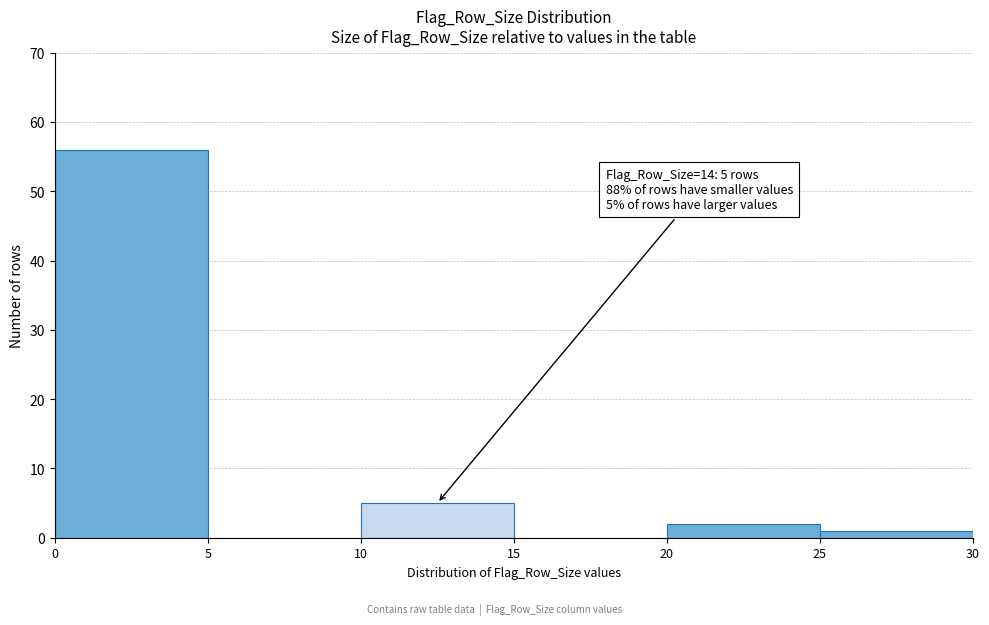

Which range on the x-axis has the tallest bar?

0 to 5